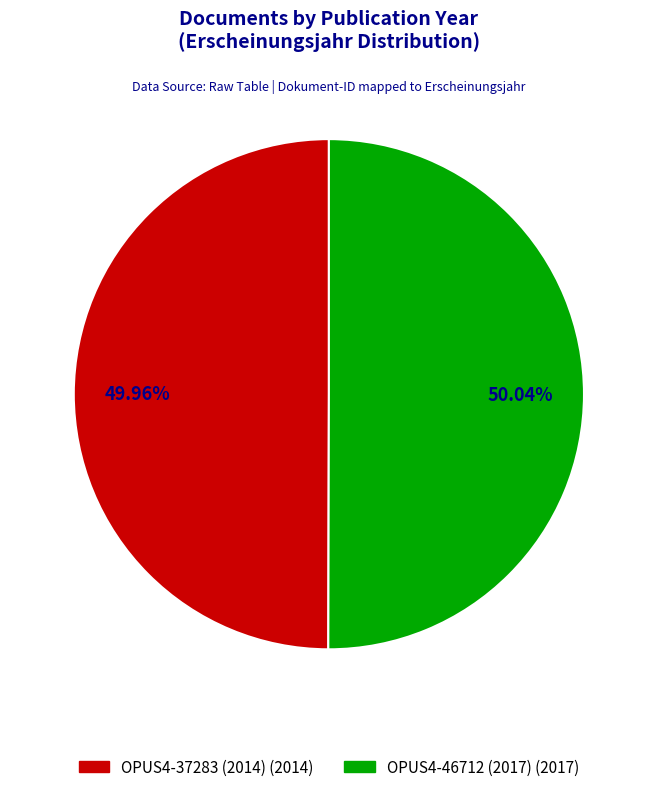

Is it true that OPUS4-46712 (2017) is 50% of the pie?

True